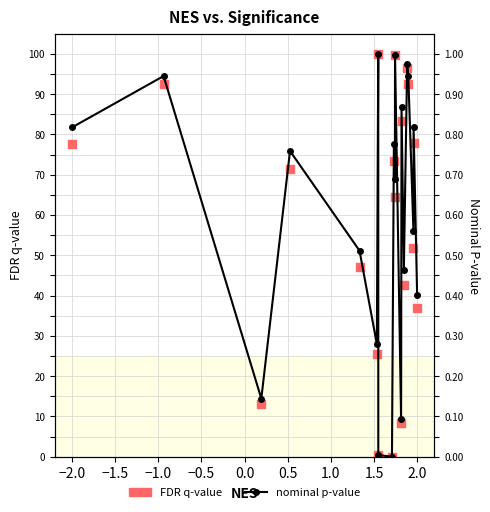

Which series has the largest Y range (max minus min)?

FDR q-value